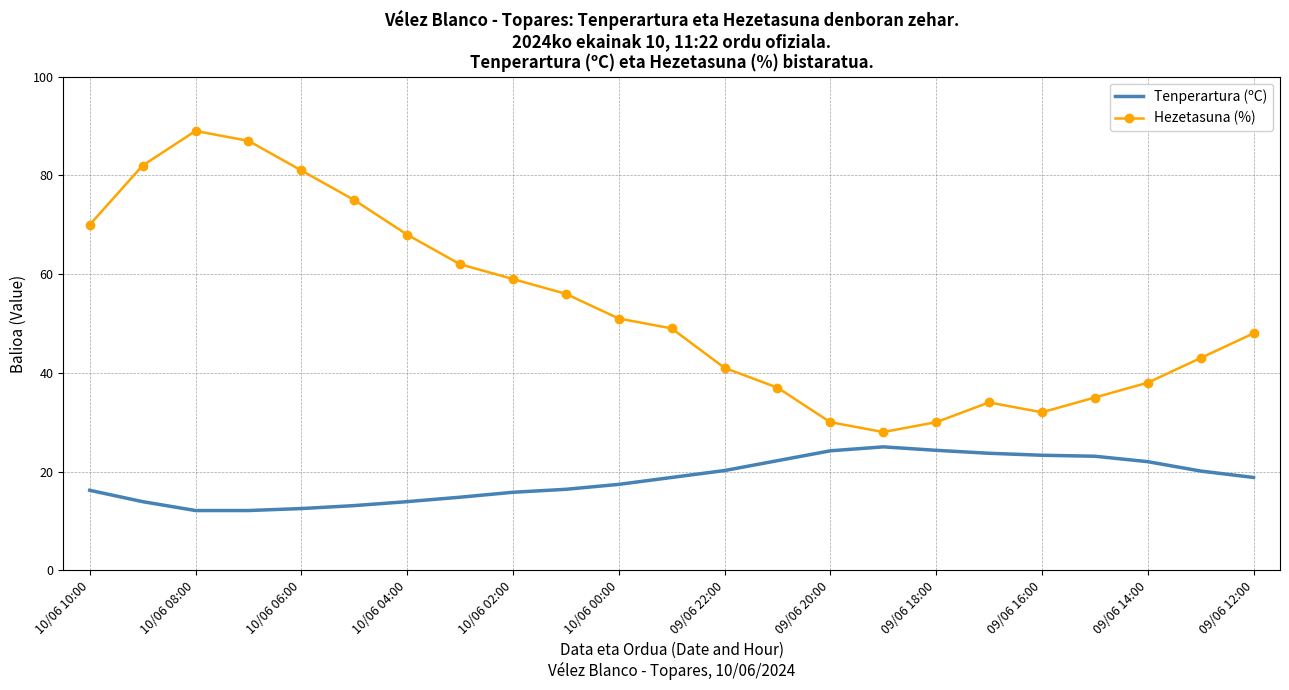

How many categories are shown in the chart?

23